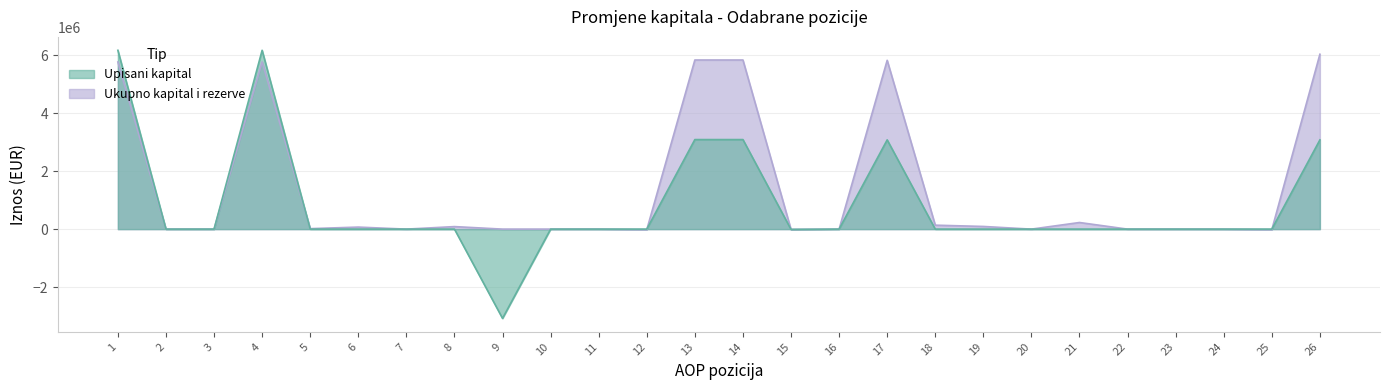

Which has a higher value, 10 or 23?

10